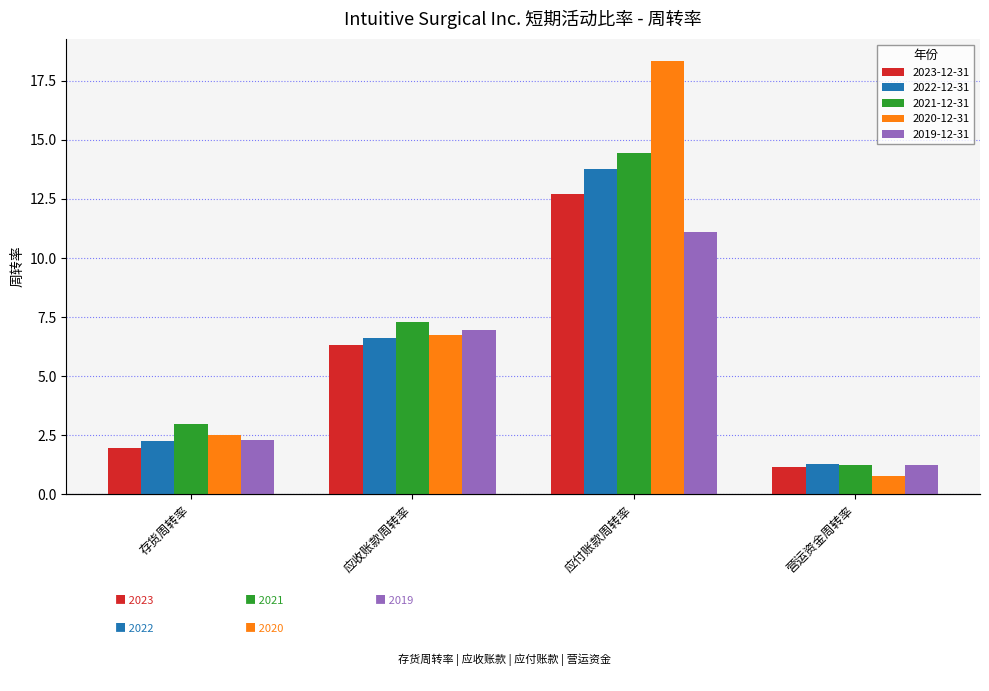

What is the label of the 1st bar from the right?

营运资金周转率